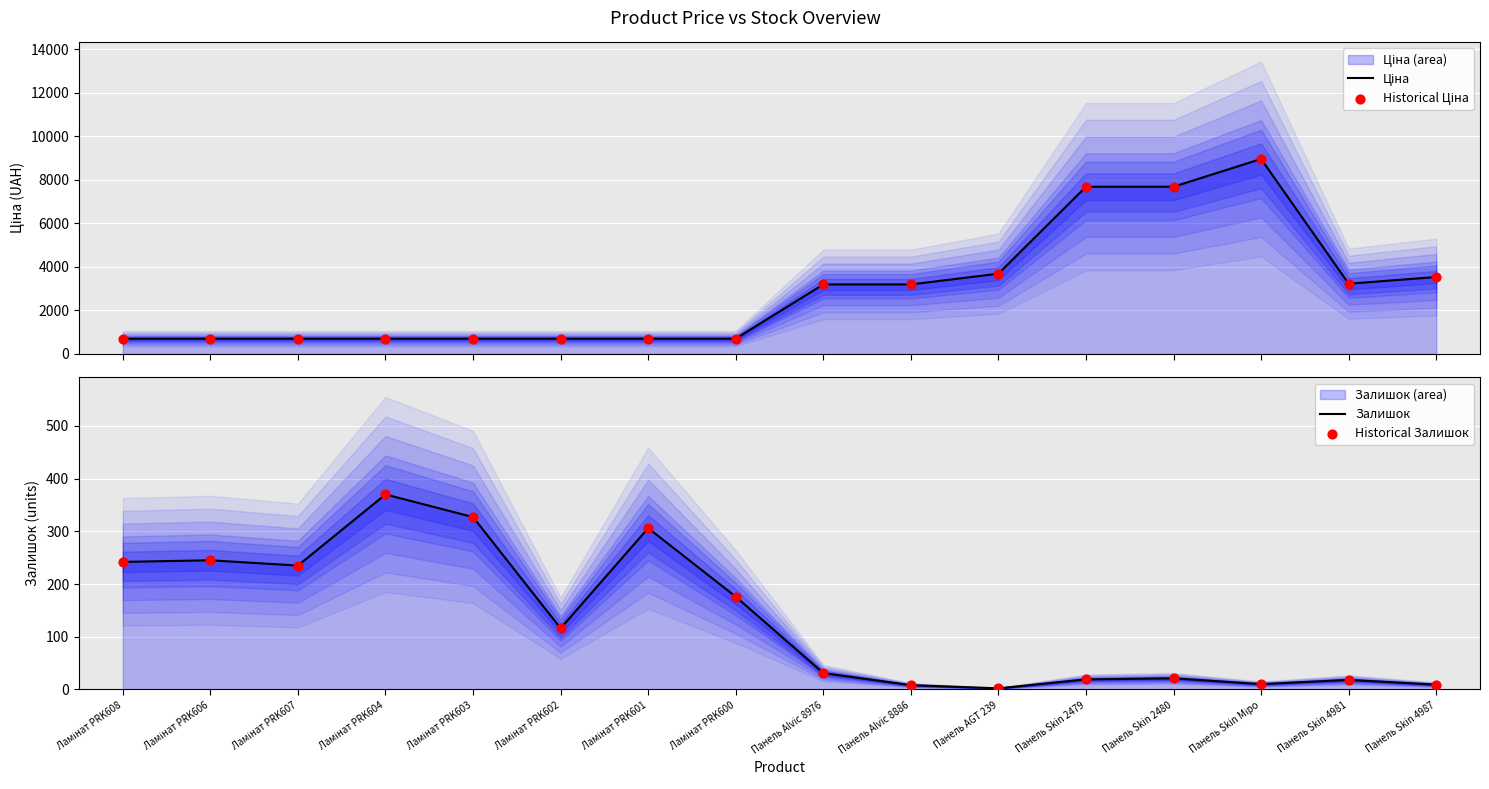

Which series has the largest Y range (max minus min)?

Ціна